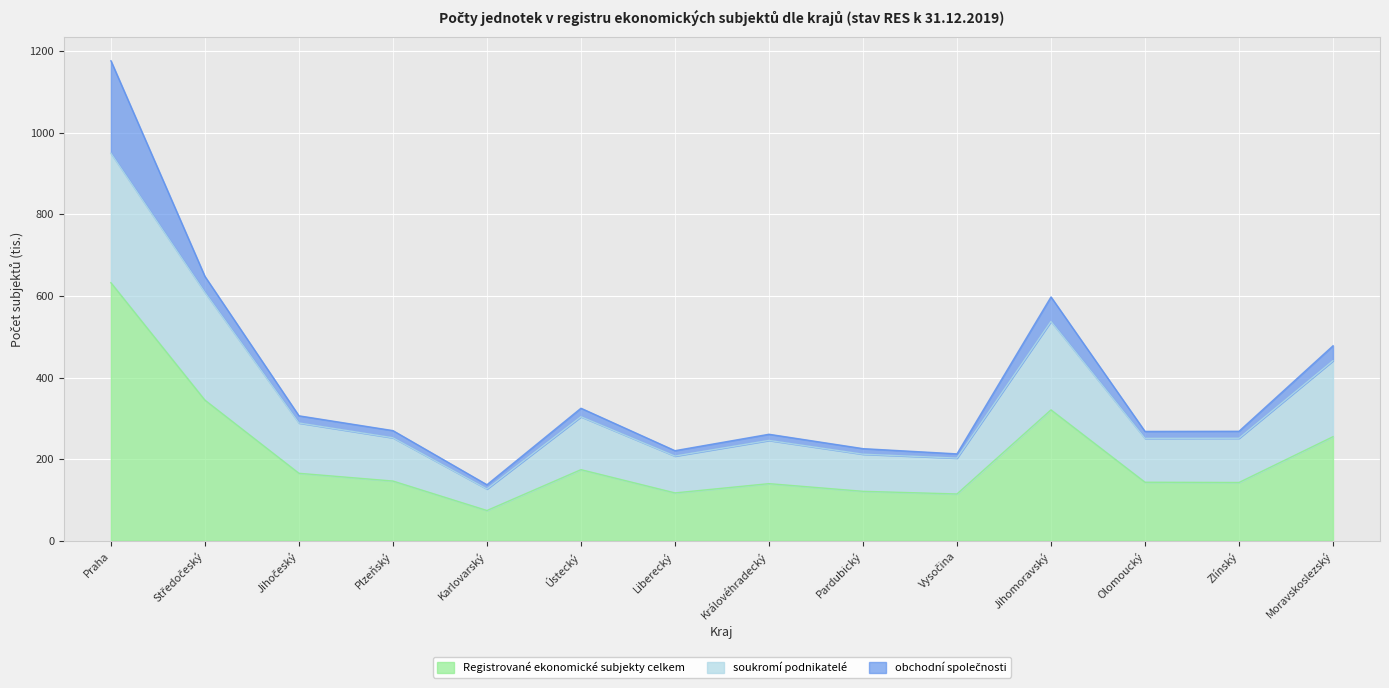

What is the label of the 10th point from the right?

Karlovarský